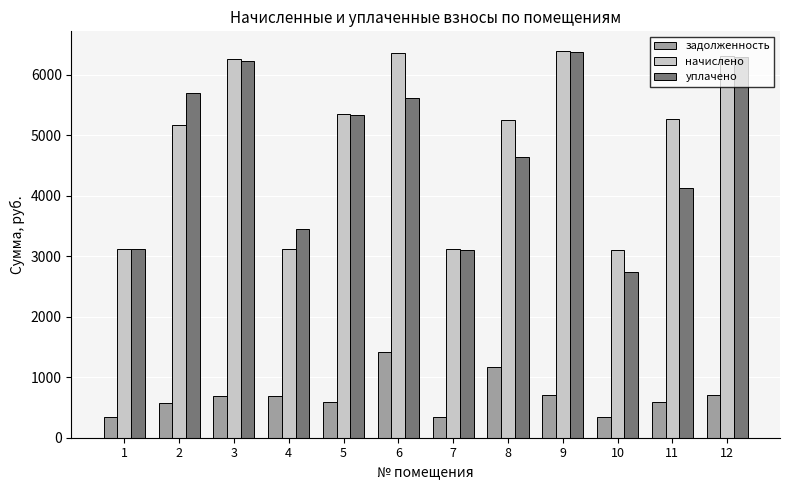

What is the sum of all уплачено values?

56698.7